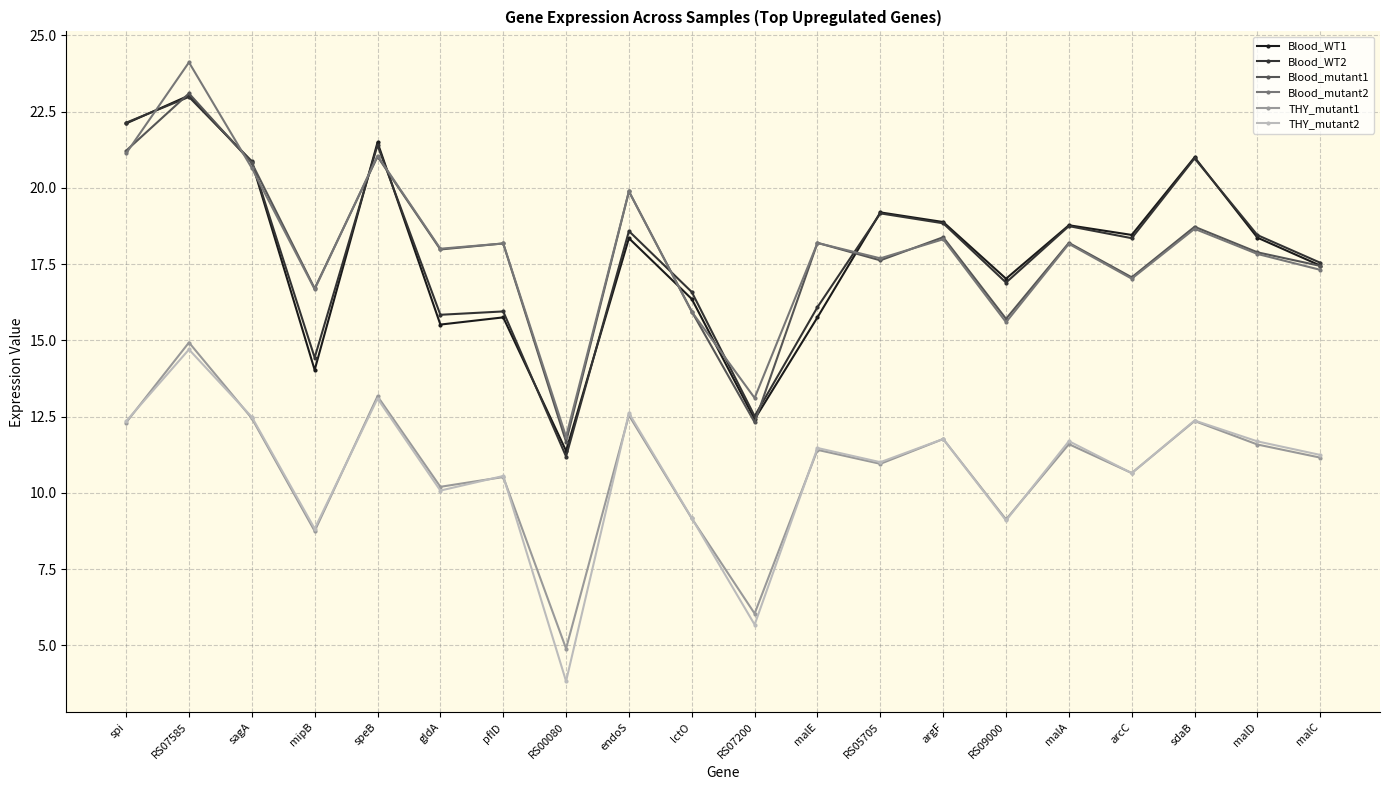

Read the THY_mutant2 value at RS07200.

5.7